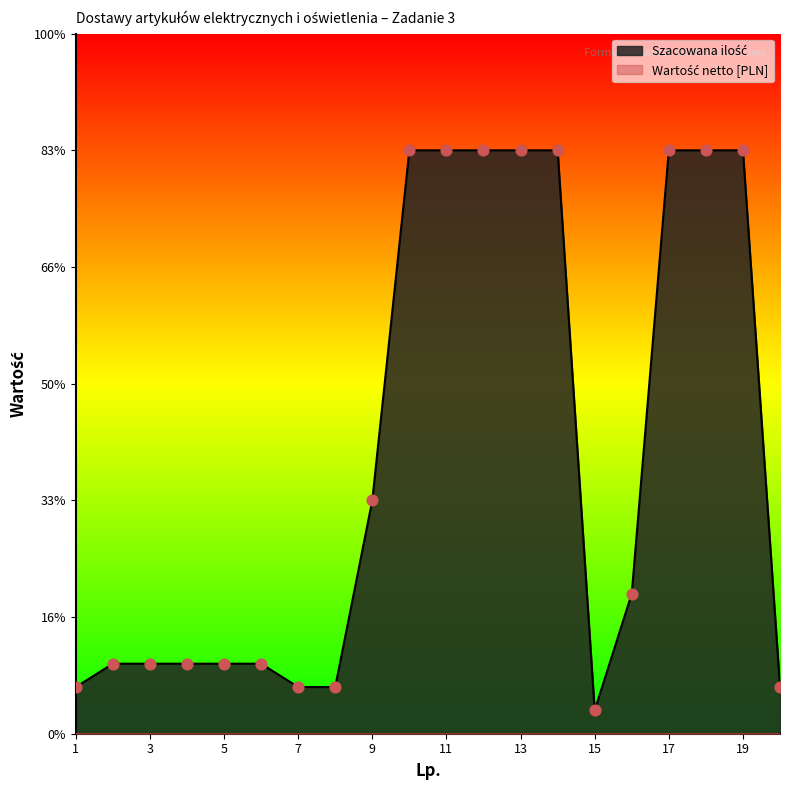

Between 19 and 2, which is larger?

19